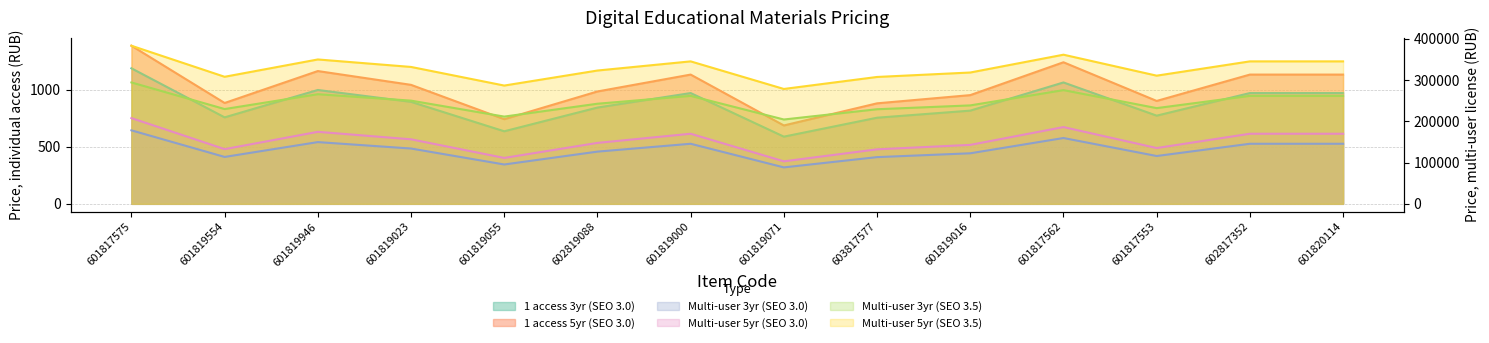

The 1 access 5yr (SEO 3.0) series shows 1297 at 601819554. True or false?

False